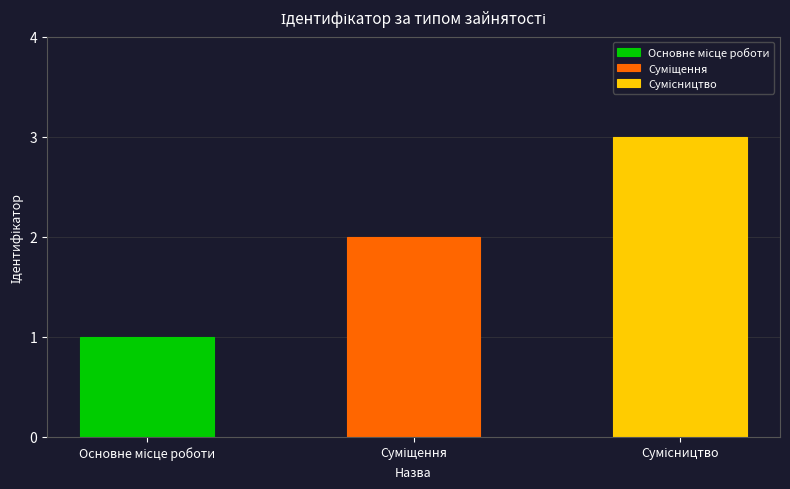

What is the minimum value shown in the chart?

1